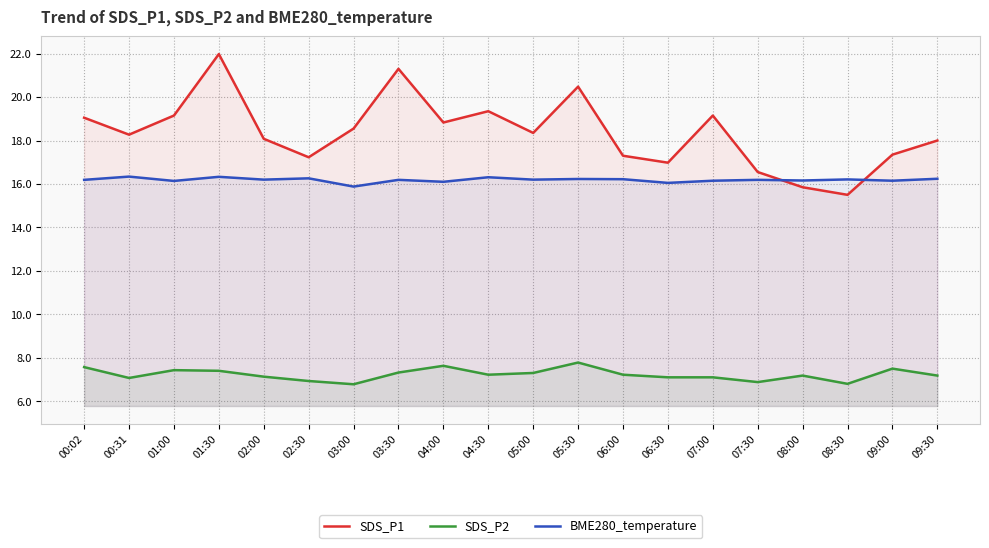

What is the sum of all SDS_P1 values?

367.3